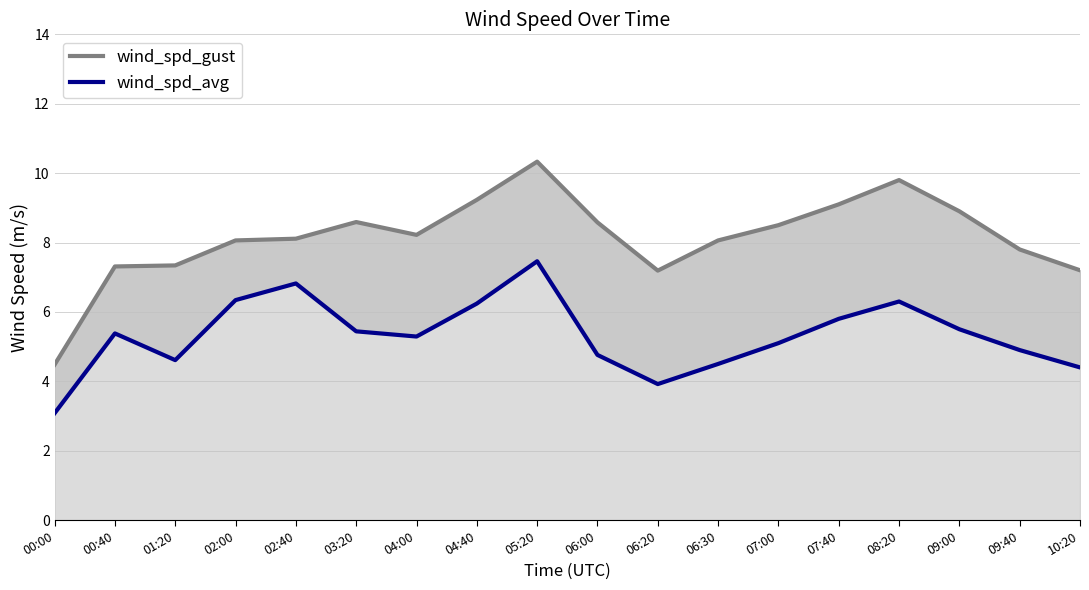

What is the difference between the maximum and second lowest values in the wind_spd_gust series?

3.1